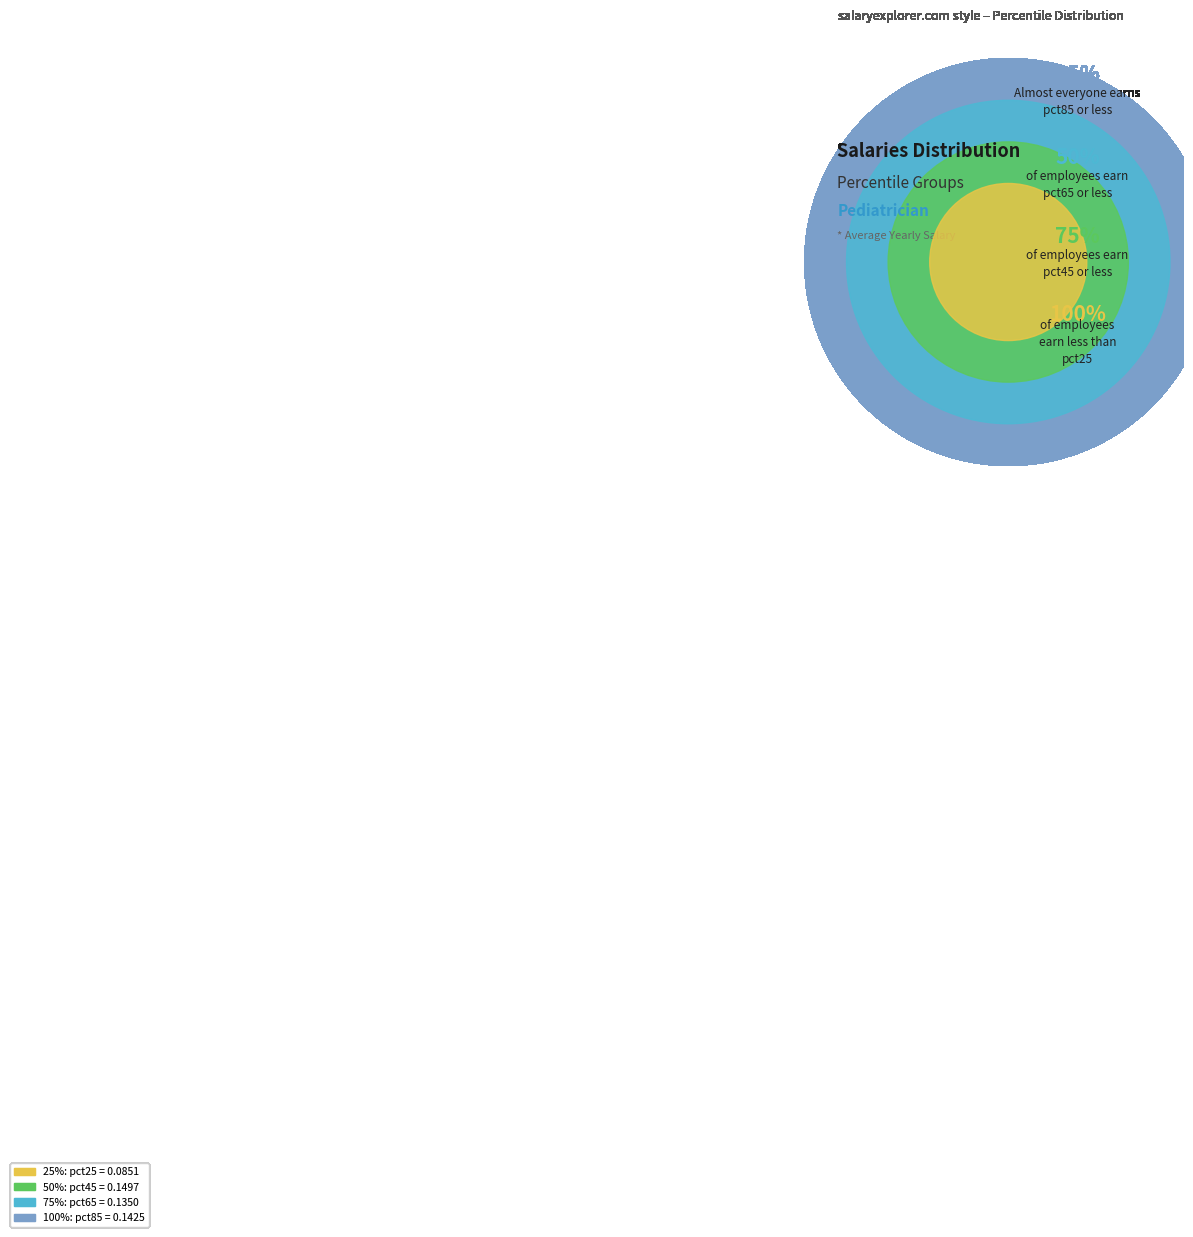

True or false: pct85 accounts for 41% of the total.

False